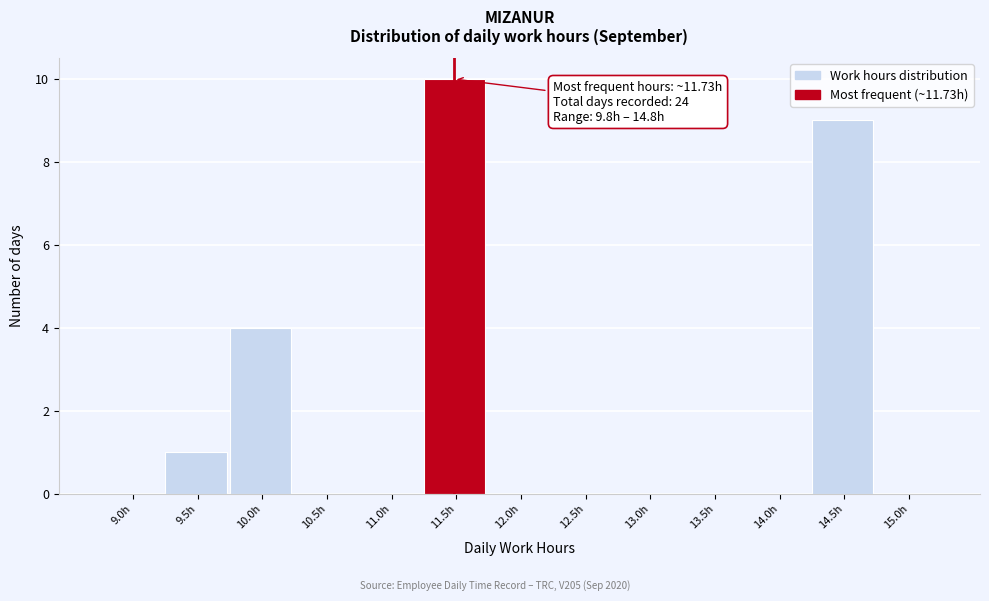

Reading left to right, list all the values displayed in this chart.

9.0h=0	9.5h=1	10.0h=4	10.5h=0	11.0h=0	11.5h=10	12.0h=0	12.5h=0	13.0h=0	13.5h=0	14.0h=0	14.5h=9	15.0h=0